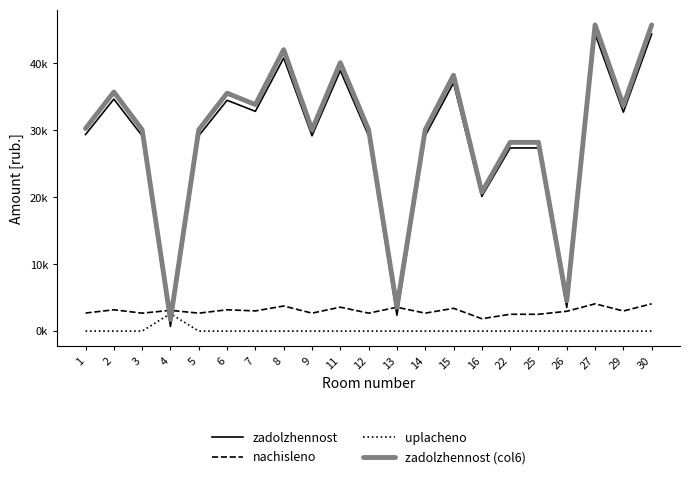

The value of zadolzhennost (col6) at 3 is 40615.7. True or false?

False